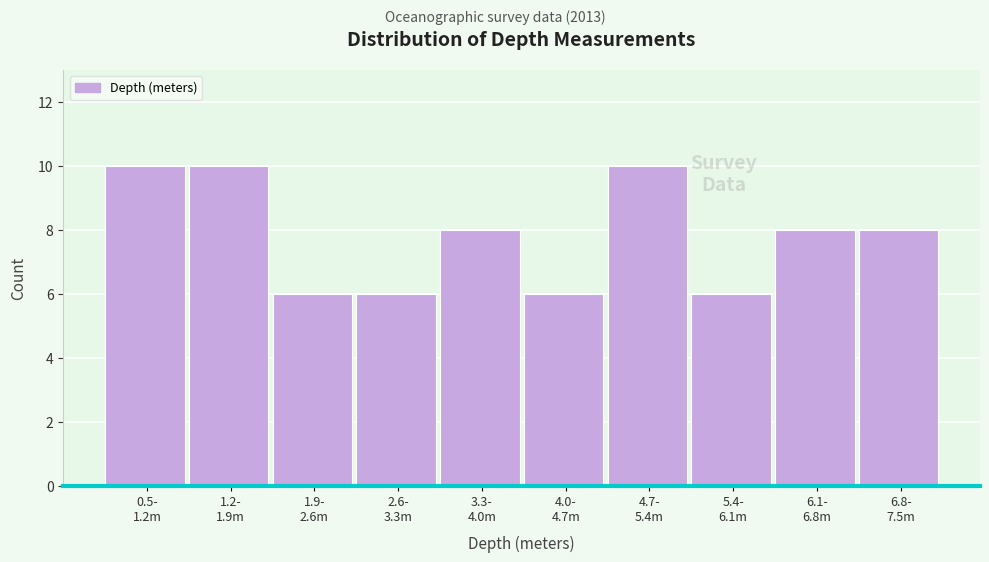

Reading left to right, extract all data points from this chart.

10	10	6	6	8	6	10	6	8	8